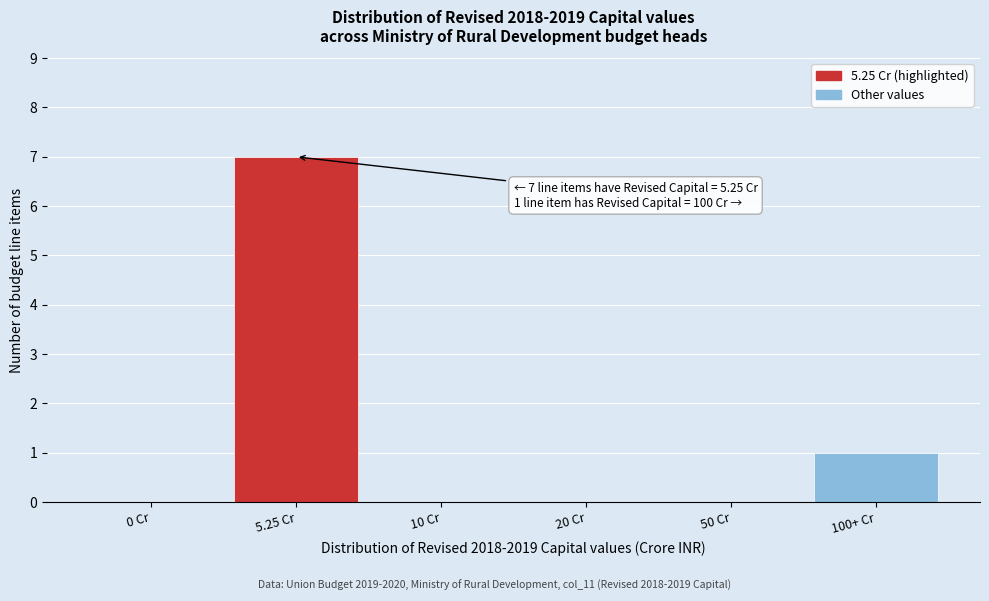

Reading left to right, transcribe all the data shown in this chart.

0 Cr=0	5.25 Cr=7	10 Cr=0	20 Cr=0	50 Cr=0	100+ Cr=1